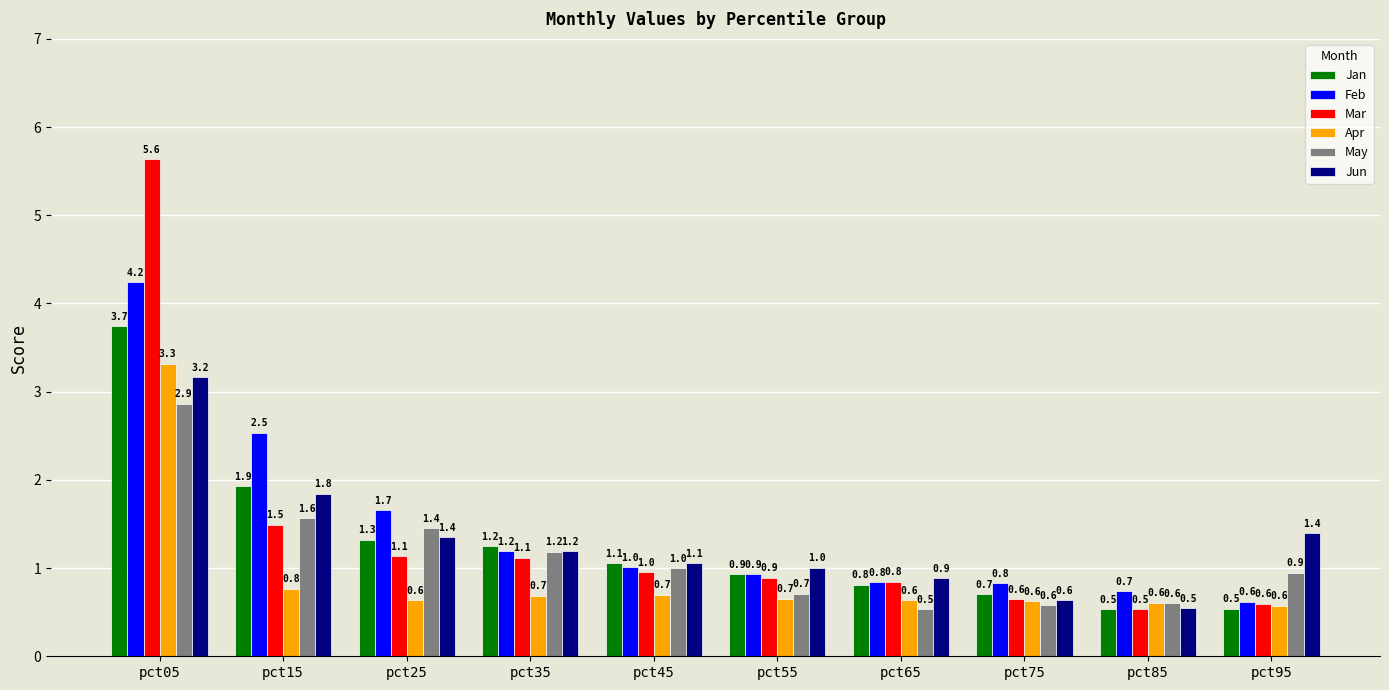

How many bars are there in each group?

6